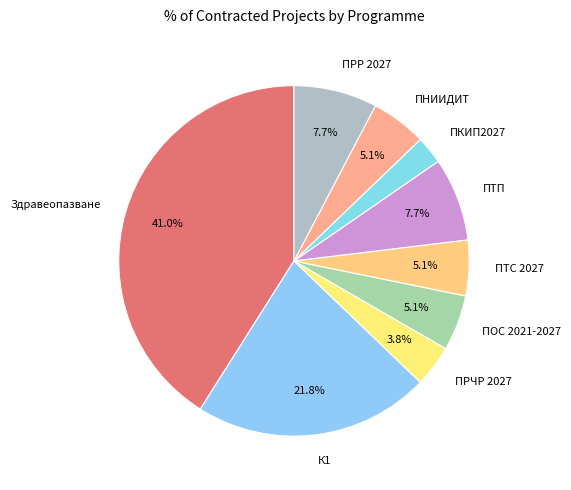

What is the total percentage of К1 and ПТП?

29.5%